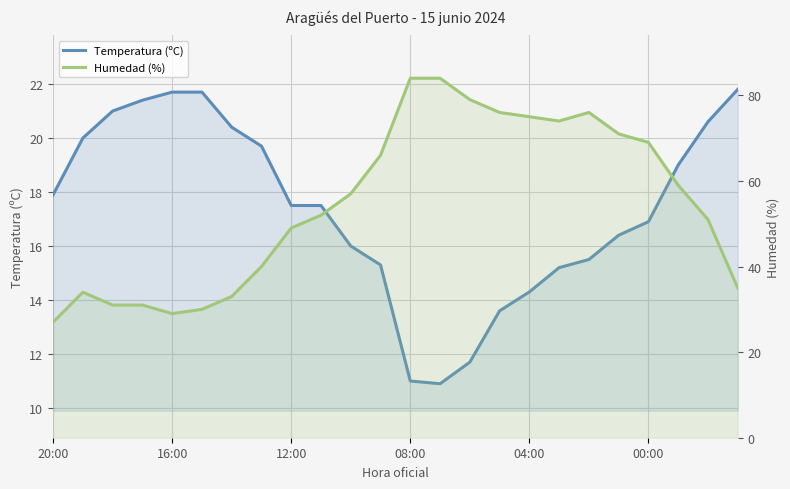

What is the value of the Humedad (%) point at the 6th from the left?

30.0